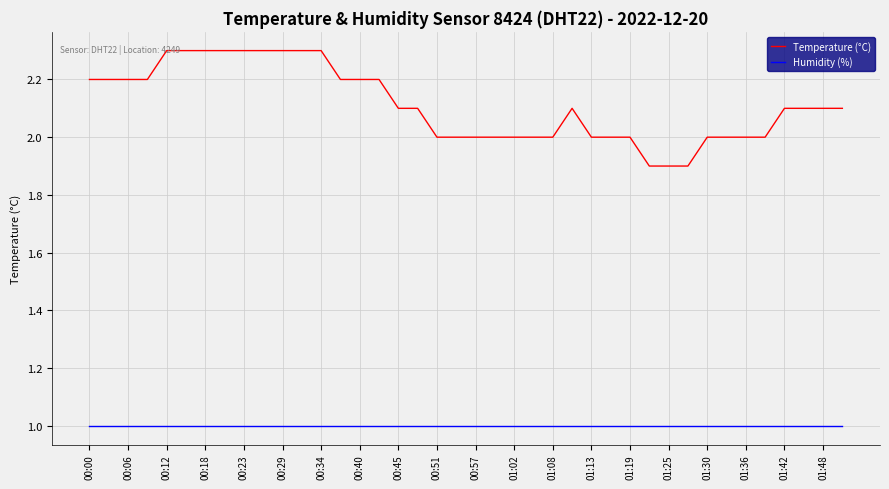

What is the minimum value for Humidity (%)?

1.0